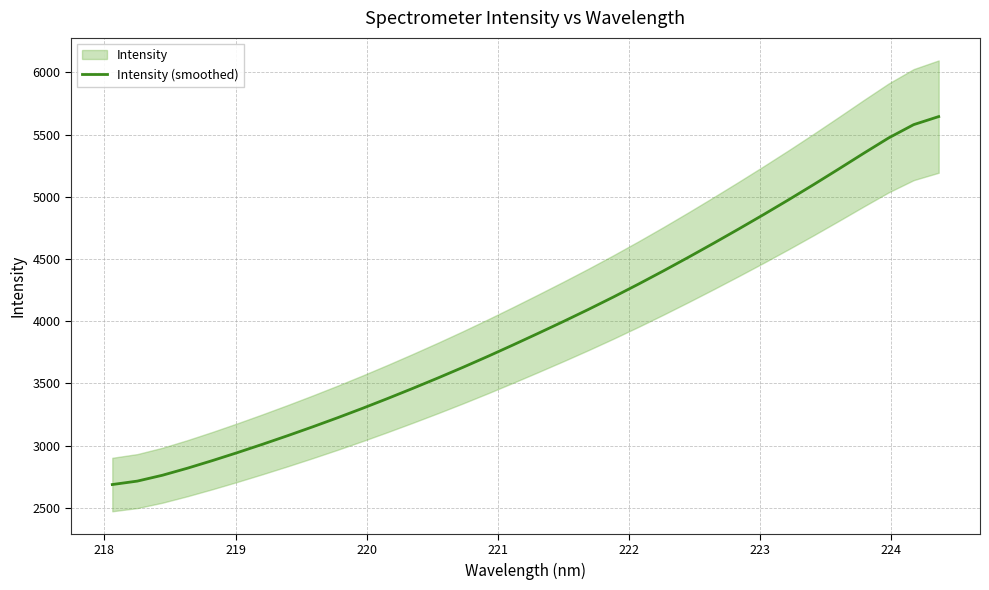

What is the maximum value for Intensity (smoothed)?

5645.4